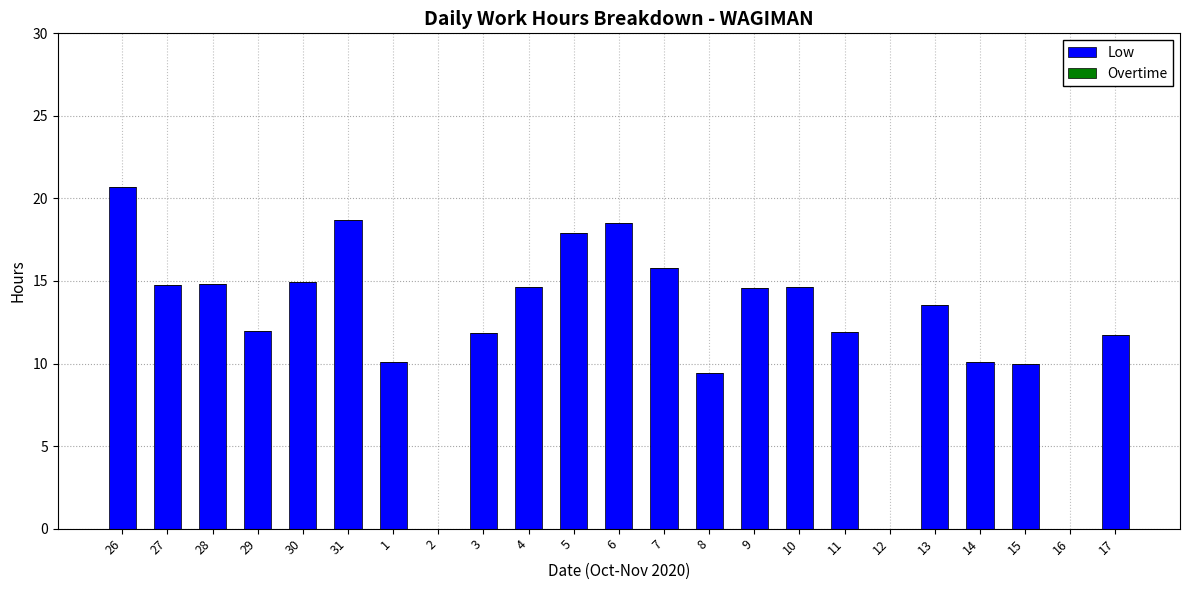

Which label corresponds to the largest value in the chart?

26